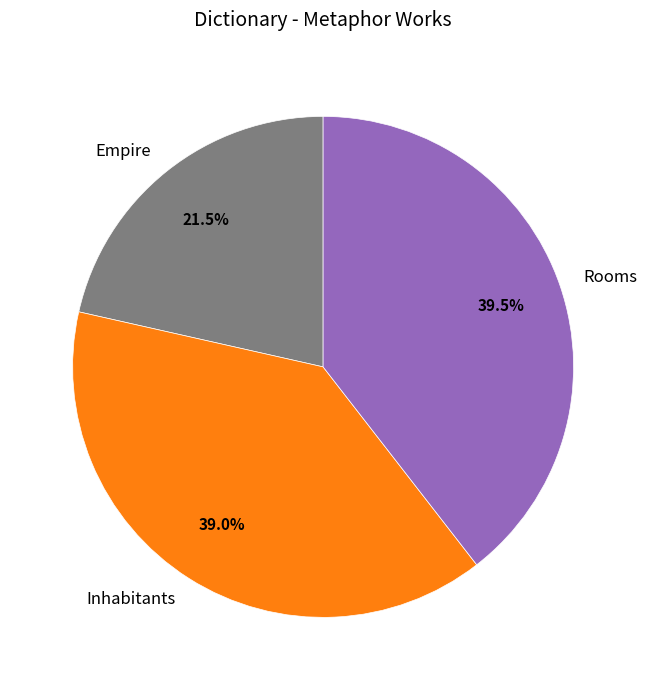

To the nearest percent, what percentage of the pie is Inhabitants?

39%